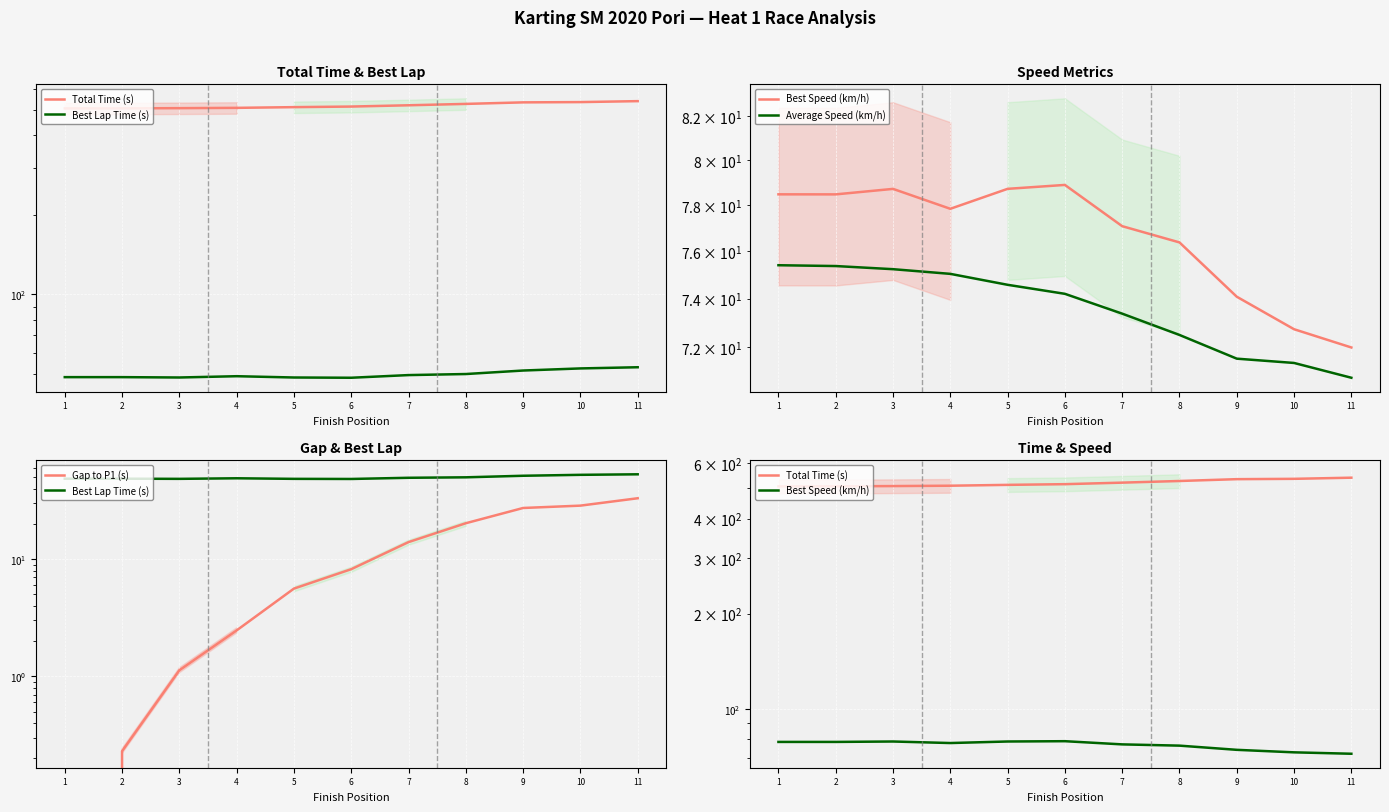

What is the value of the Total Time (s) point at the 3rd from the left?

507.2